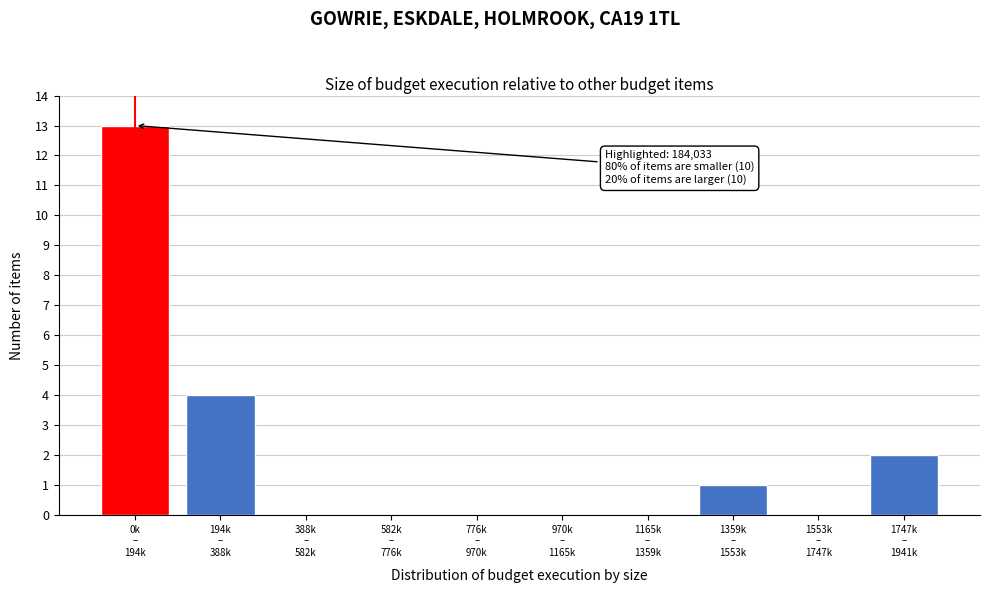

What is the sum of all values?

20